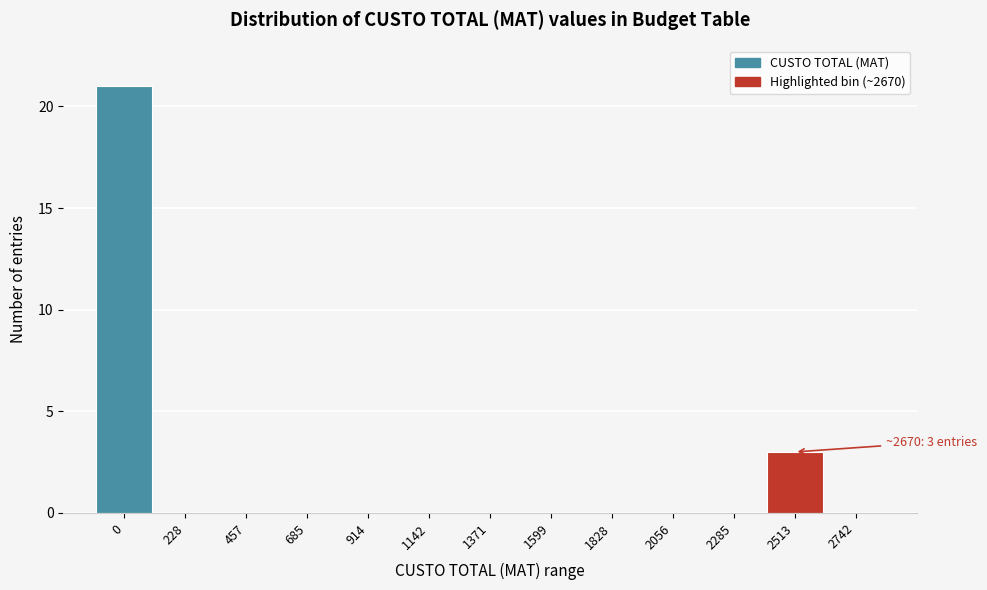

Reading left to right, extract all data points from this chart.

0=21	228=0	457=0	685=0	914=0	1142=0	1371=0	1599=0	1828=0	2056=0	2285=0	2513=3	2742=0